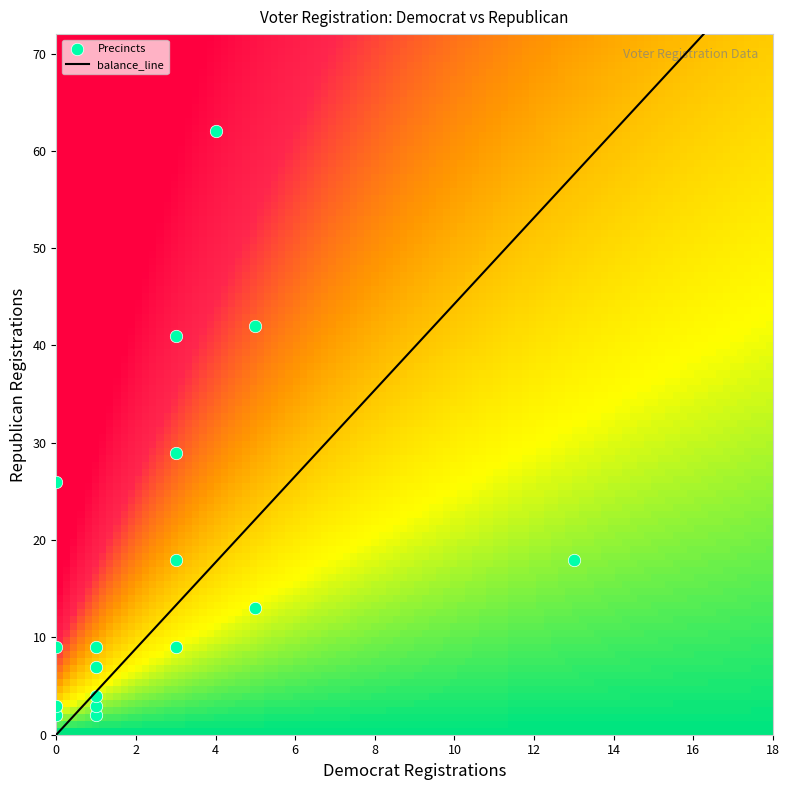

What is the range of X values (max minus min)?

13